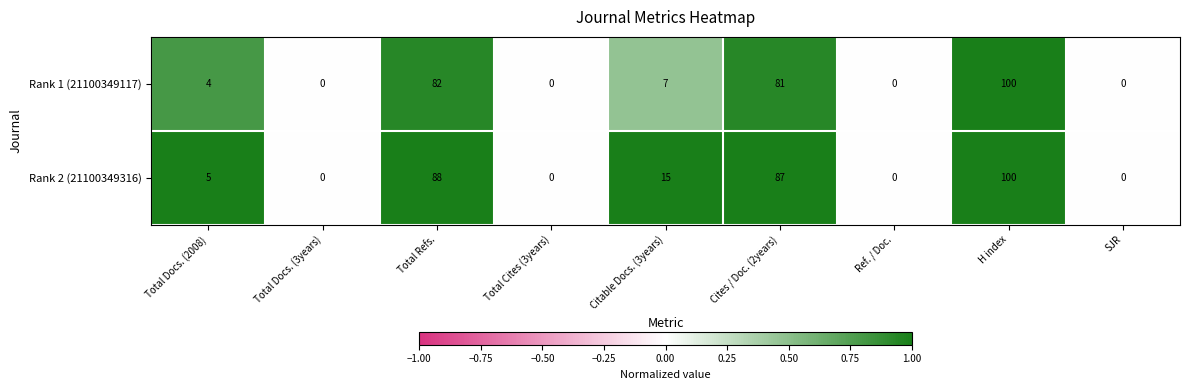

The Rank 2 (21100349316) series shows -33 at Total Docs. (3years). True or false?

False